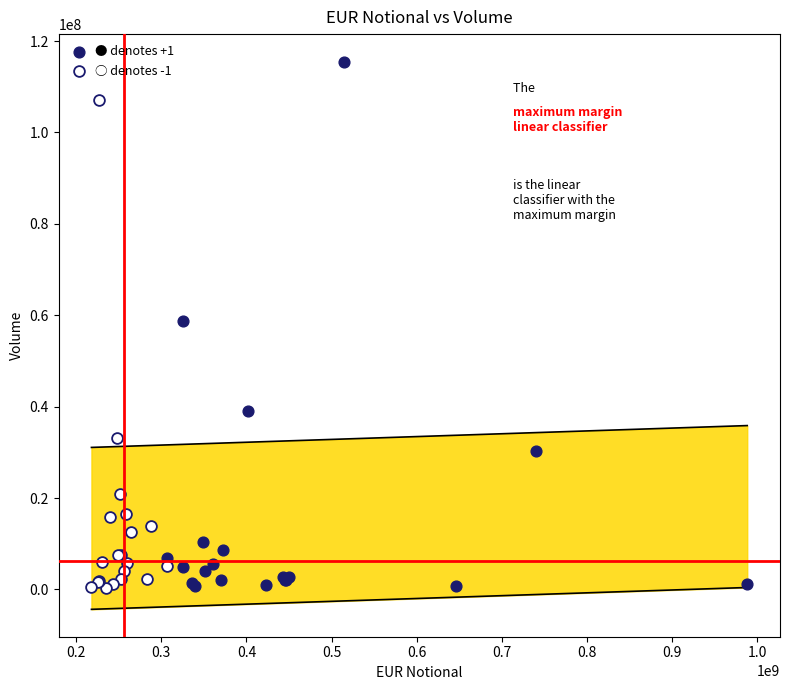

What are all the series names shown in the legend?

● denotes +1, ○ denotes -1